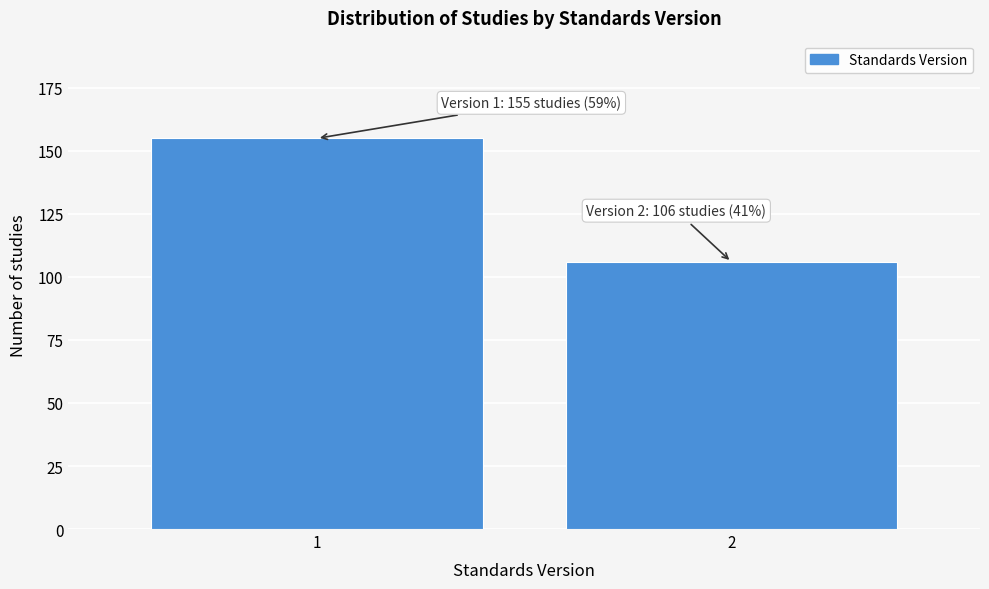

Reading right to left, transcribe all the data shown in this chart.

2=106	1=155